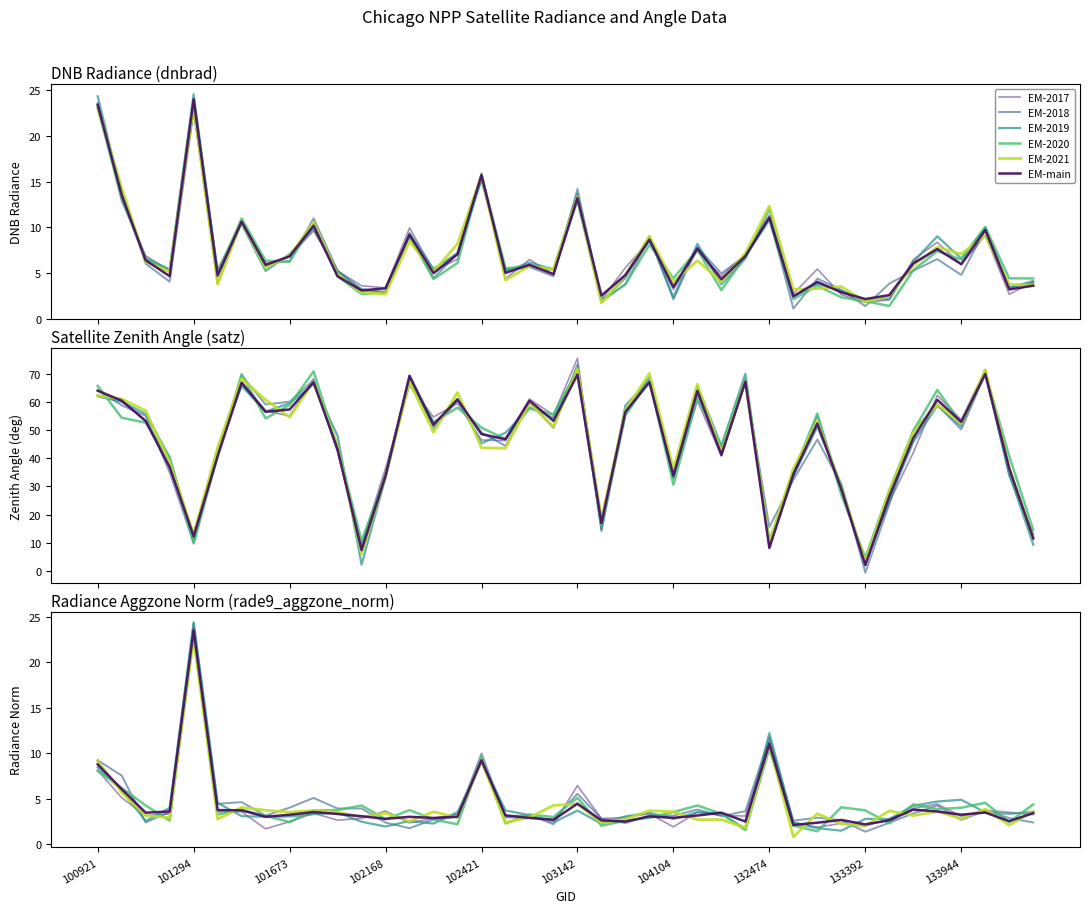

Which has a higher value, 102168 or 11?

102168